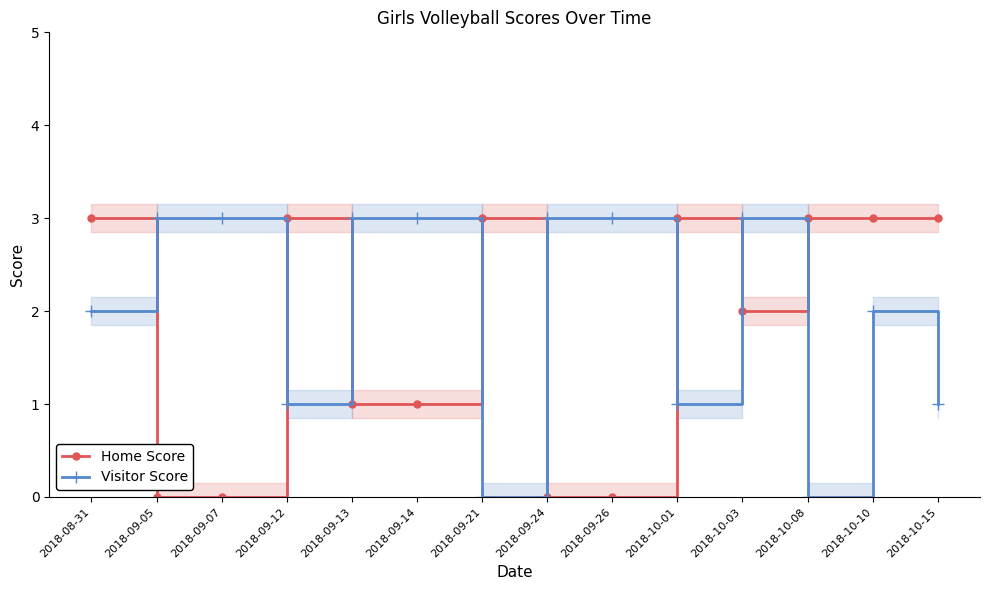

How many lines are shown in the chart?

2